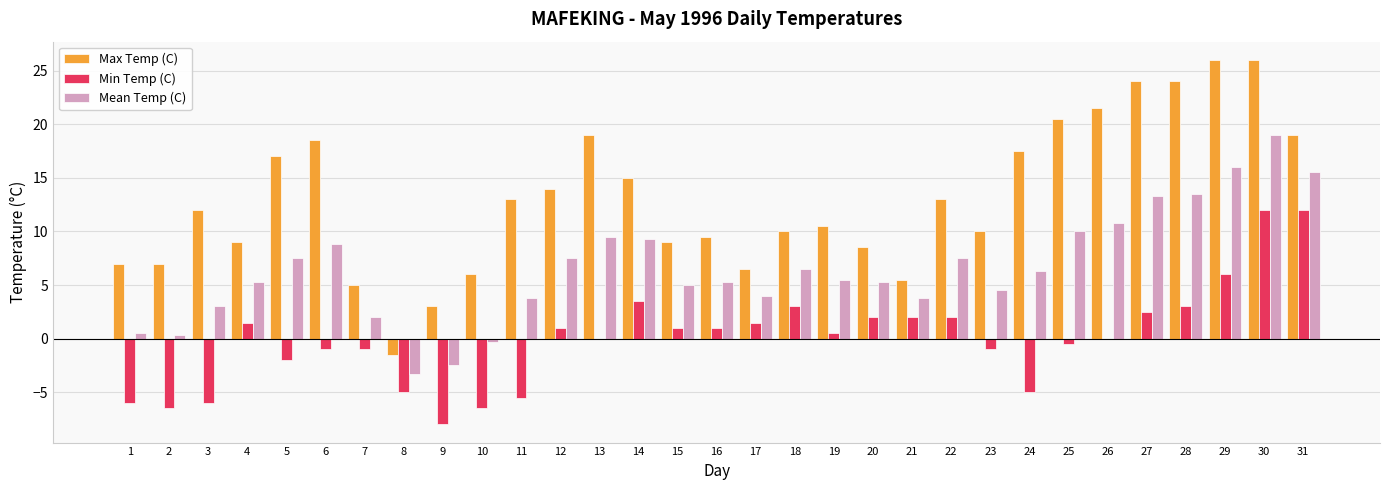

How many distinct data groups are displayed?

3